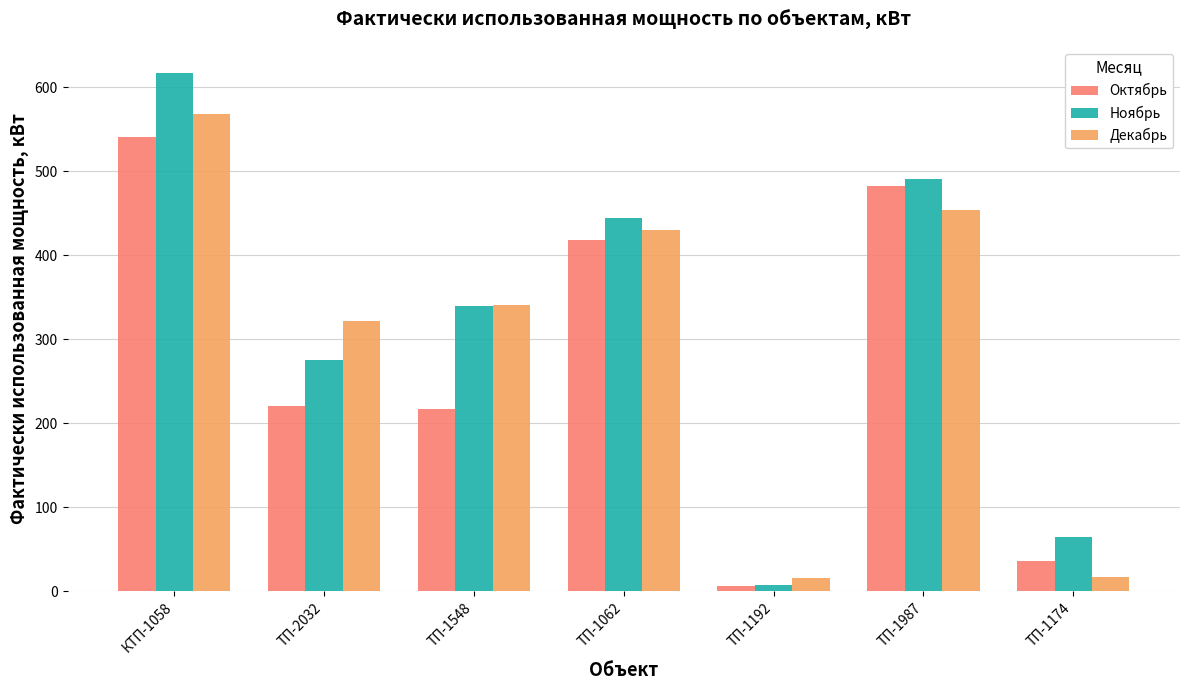

What are all the series names shown in the legend?

Октябрь, Ноябрь, Декабрь